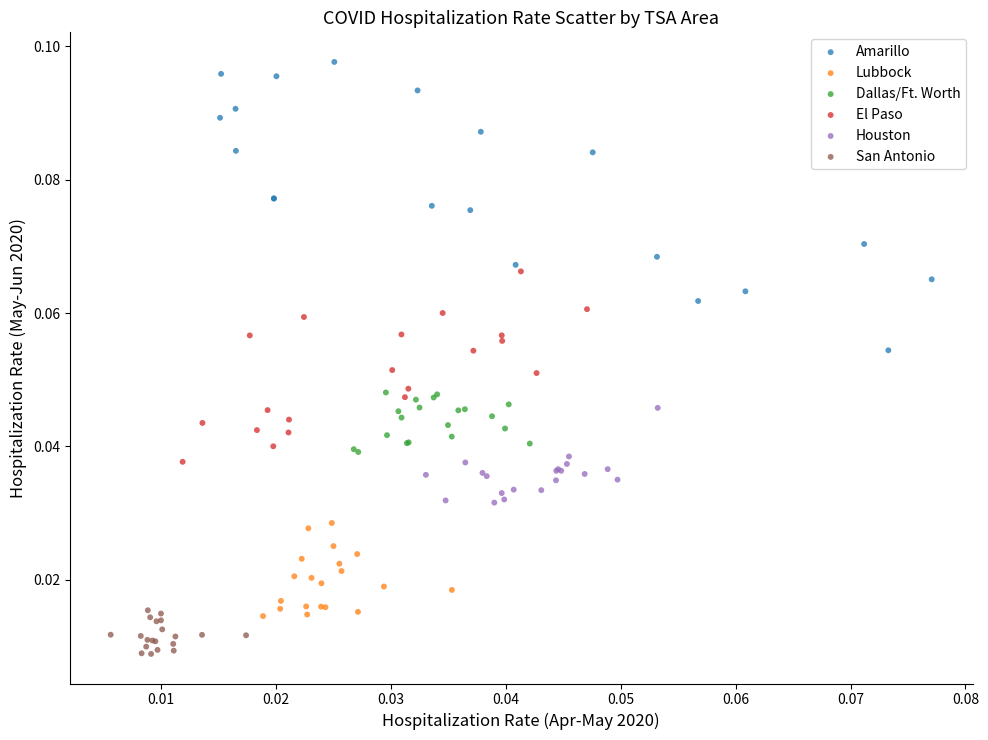

Which series contains the lowest Y value?

San Antonio